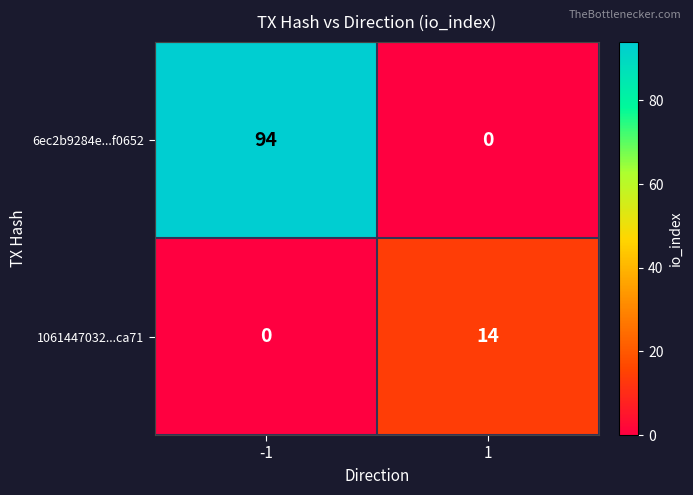

List the series in order of their peak value, highest first.

6ec2b9284e...f0652, 1061447032...ca71